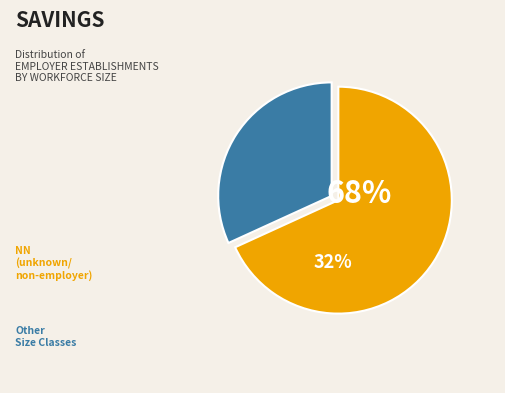

Is there a majority slice in this chart?

Yes